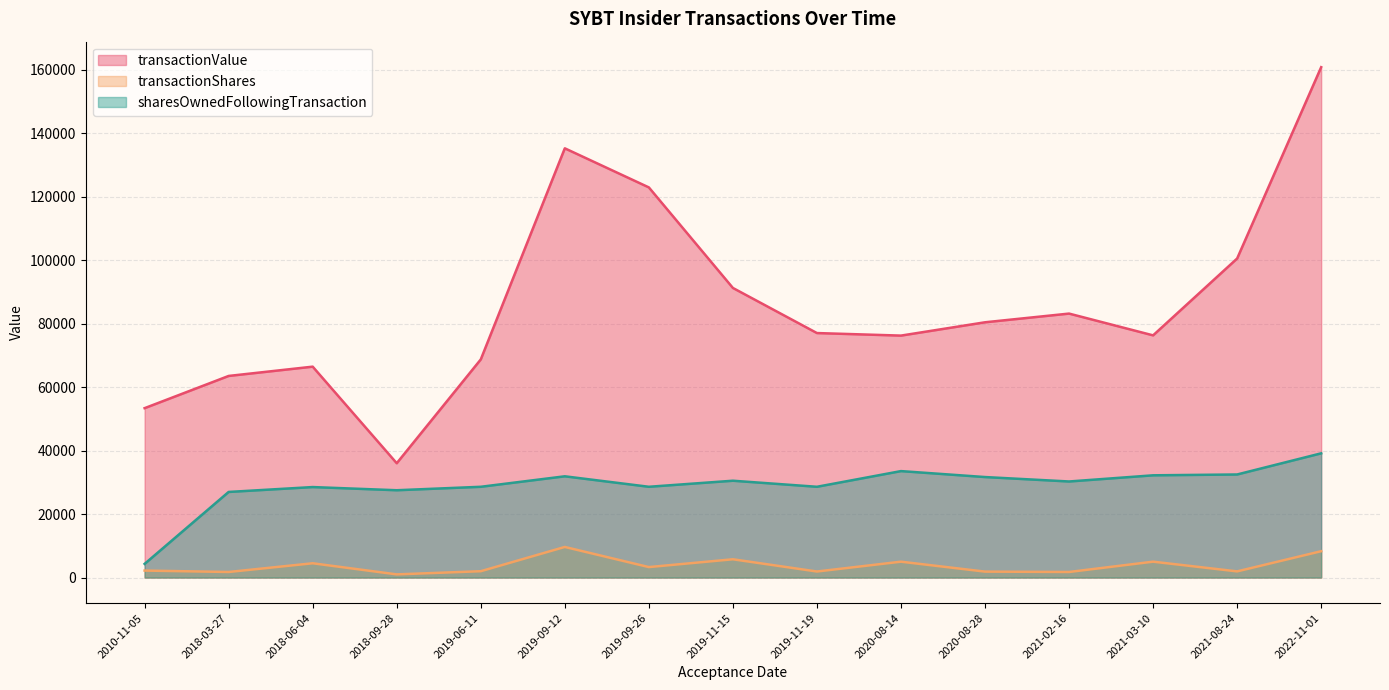

At which category is the sum across all series the highest?

2022-11-01